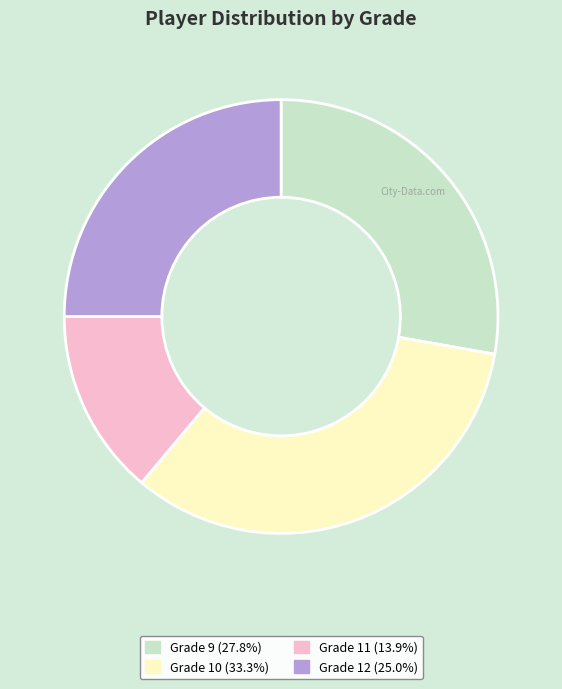

Rank the categories by value from highest to lowest.

Grade 10, Grade 9, Grade 12, Grade 11